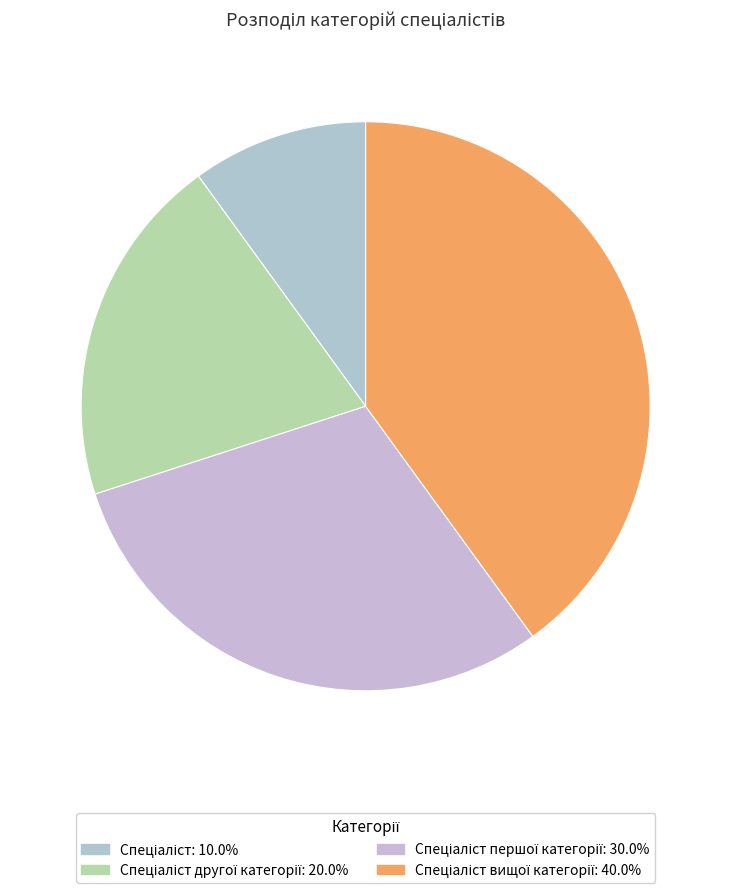

How many segments does this pie chart have?

4